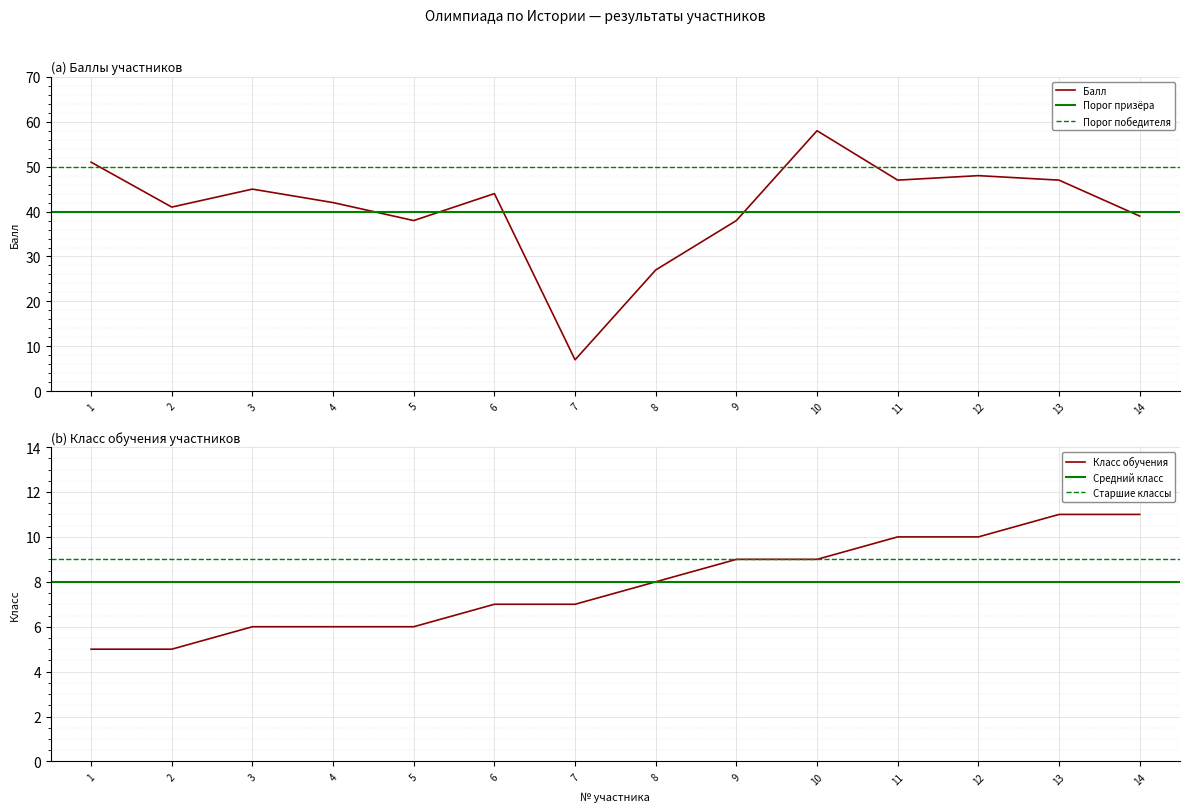

Is this an area chart (filled region under the line)?

No